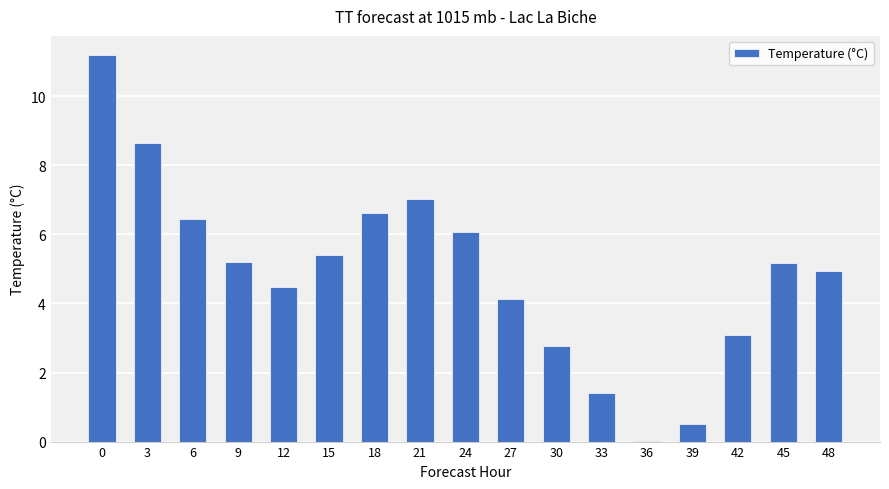

How many categories are shown in the chart?

17